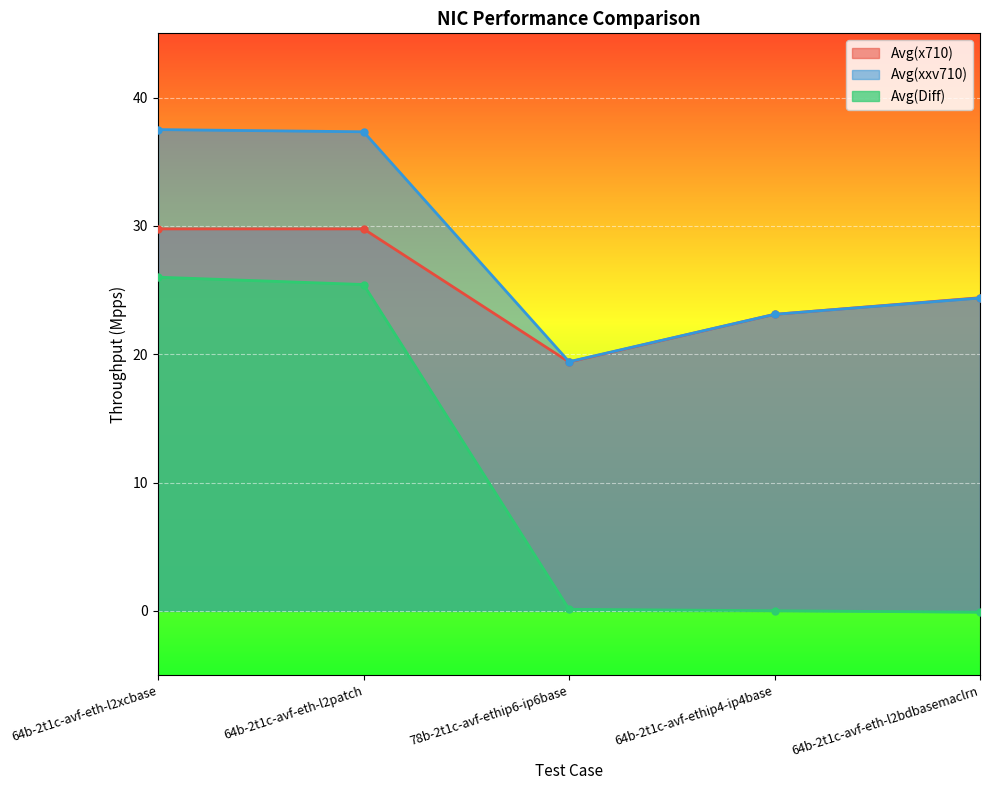

Which category has the highest value in the Avg(Diff) series?

64b-2t1c-avf-eth-l2xcbase